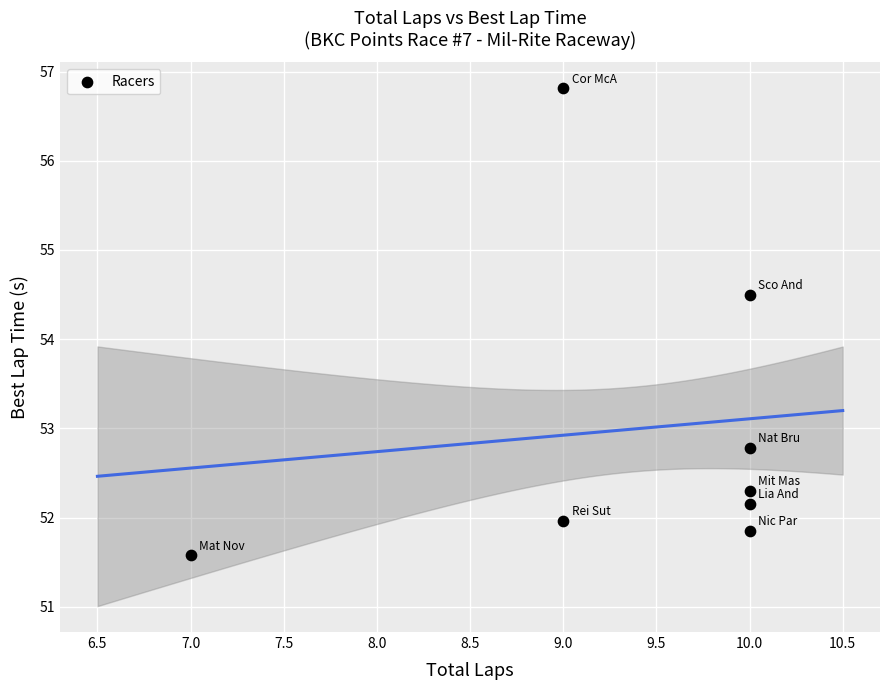

What Y value in the scatter plot is closest to 54?

54.5